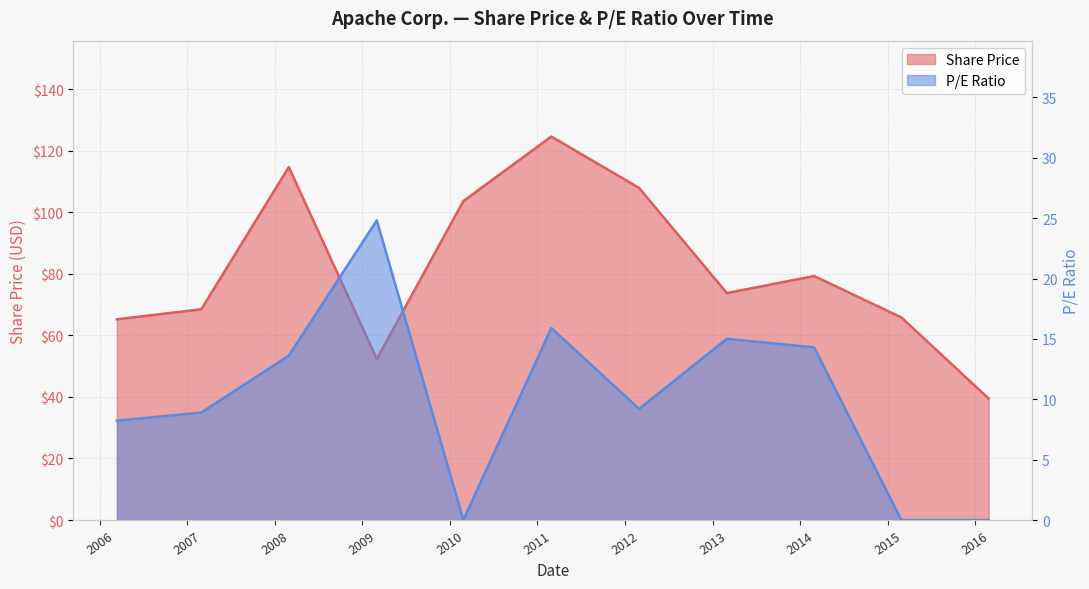

True or false: Share Price and P/E Ratio cross at least once.

False